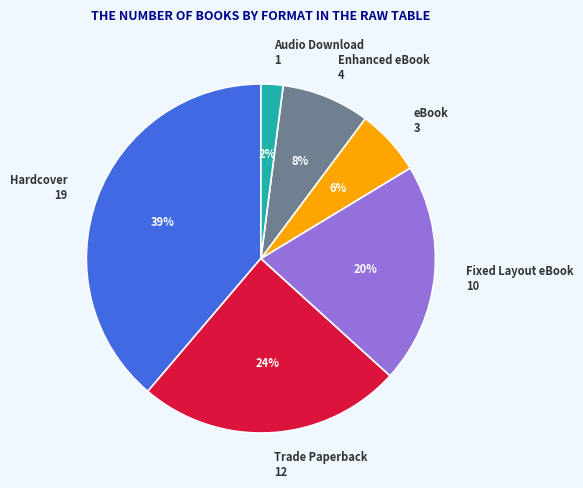

How many slices are in this pie chart?

6